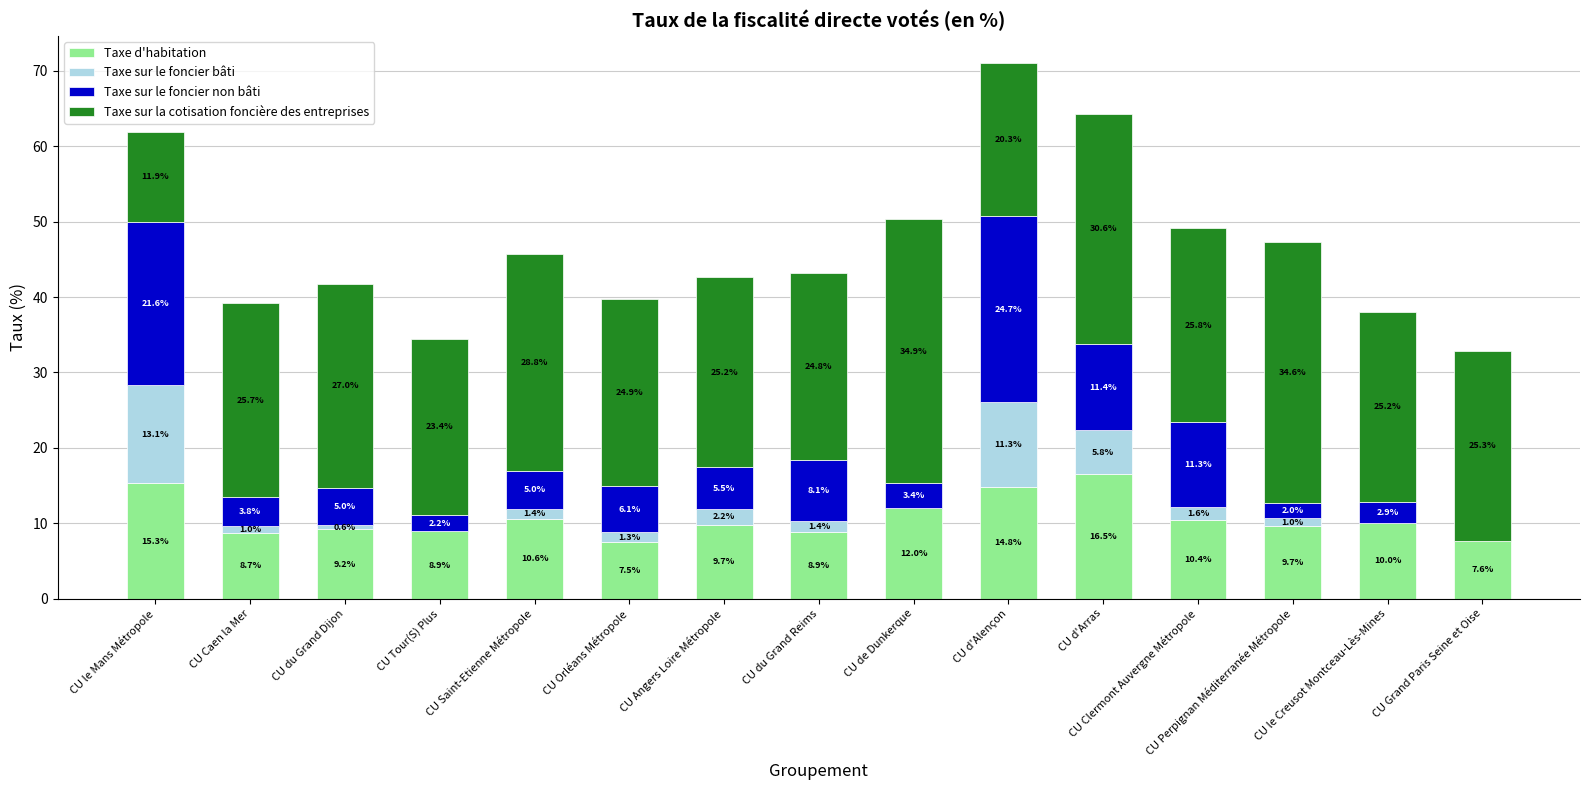

At which label does Taxe d'habitation reach its peak?

CU d'Arras